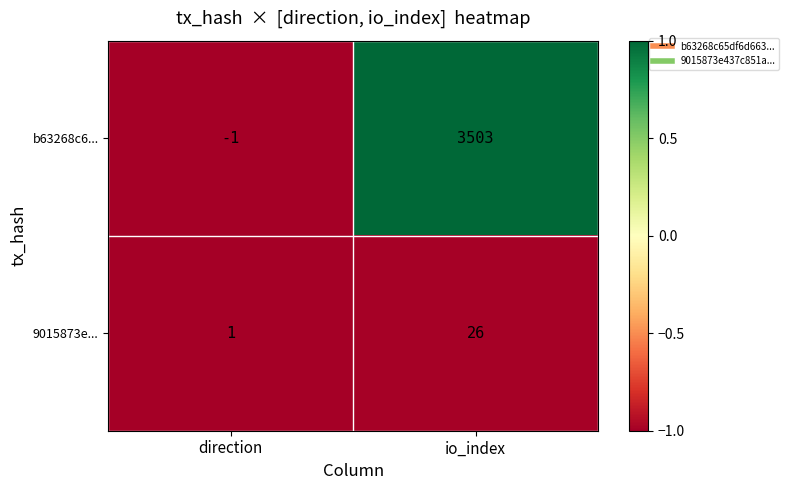

What is the sum of the b63268c6... values at io_index and direction?

3502